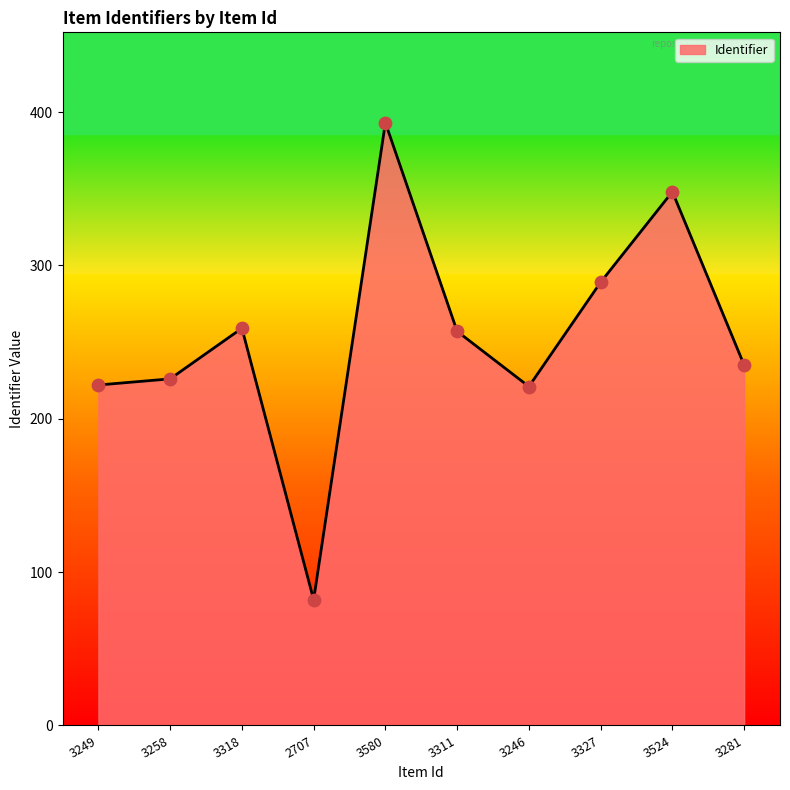

What is the change in value from 3249 to 3311?

+35